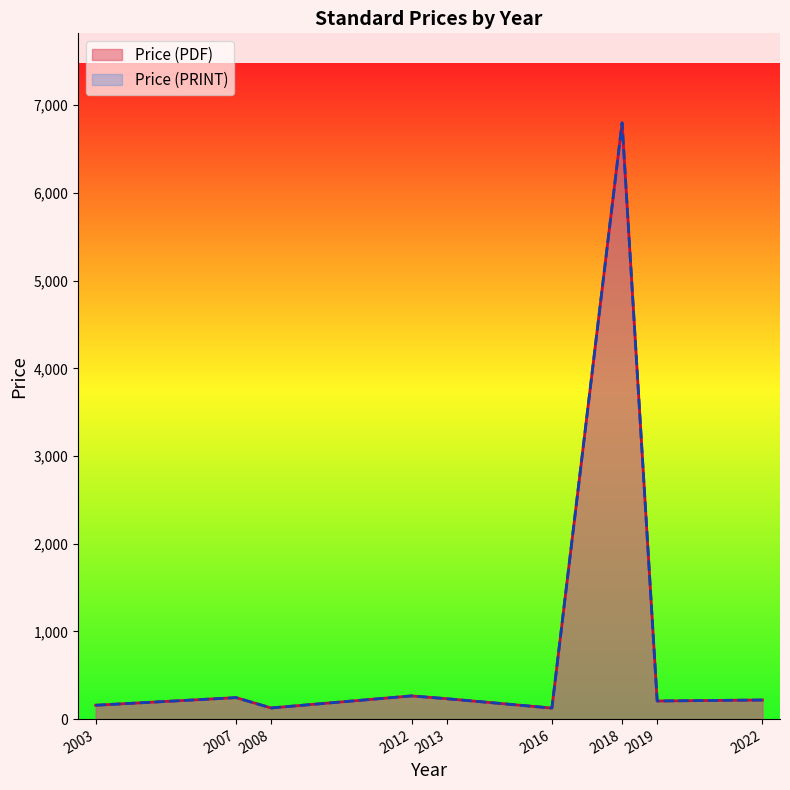

Does the chart display data point markers on the line(s)?

No